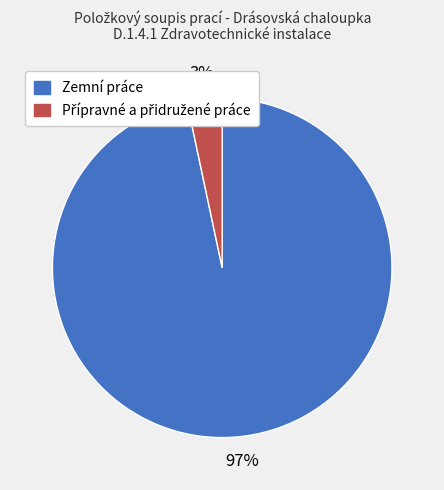

To the nearest percent, what is the average slice percentage?

50%